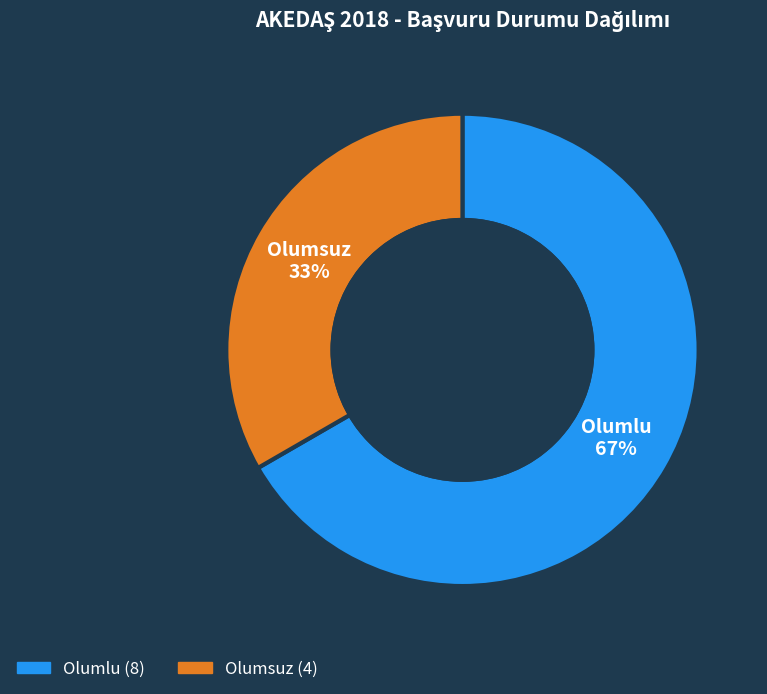

What is the ratio of the value at Olumlu to the value at Olumsuz?

2.0